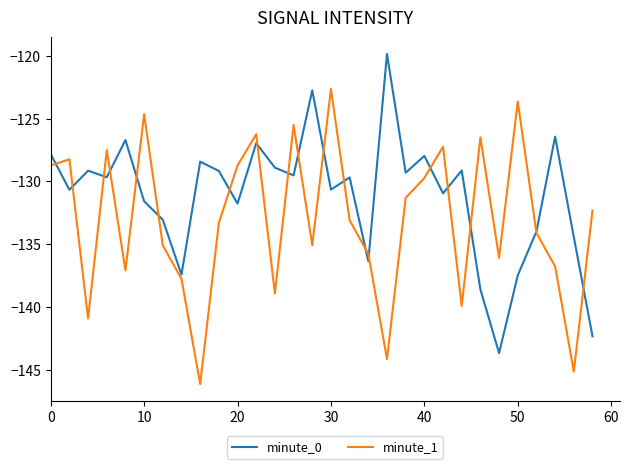

What is the maximum value shown in the chart?

-119.9